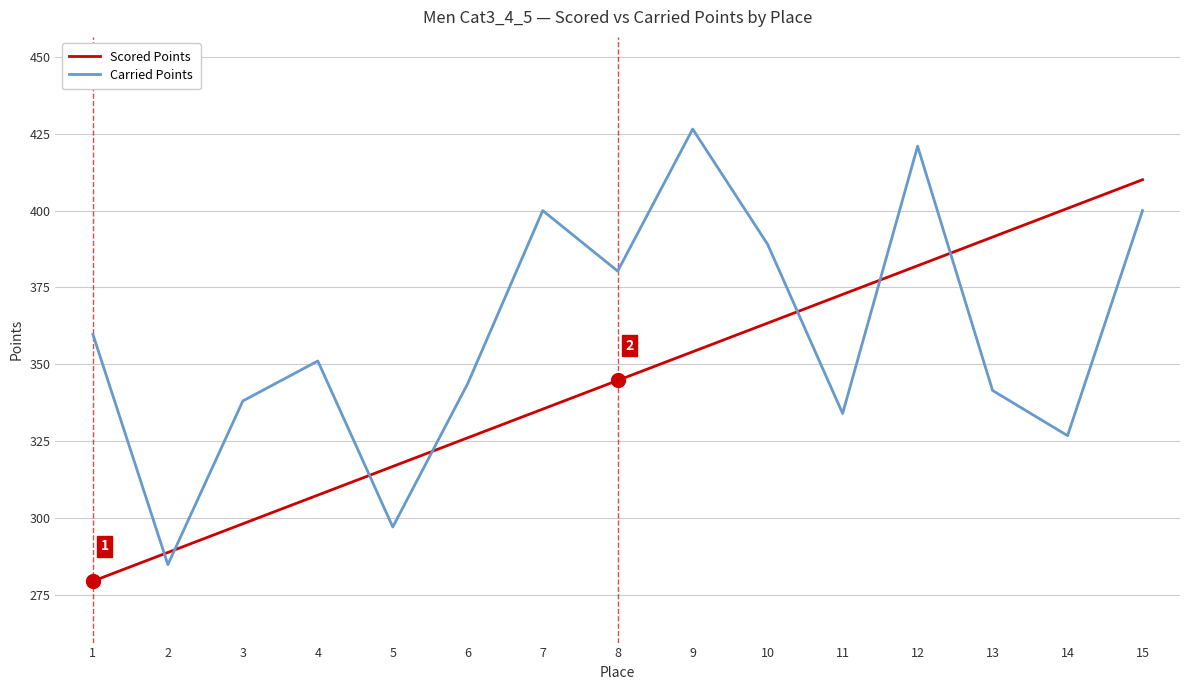

What is the difference between the second highest and second lowest values in the Carried Points series?

123.9